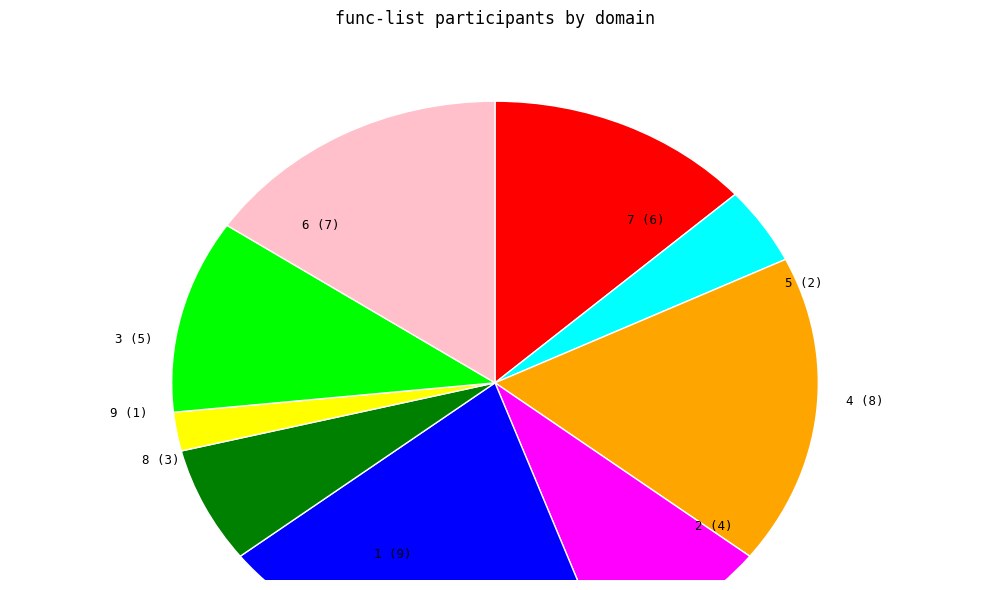

How many segments does this pie chart have?

9